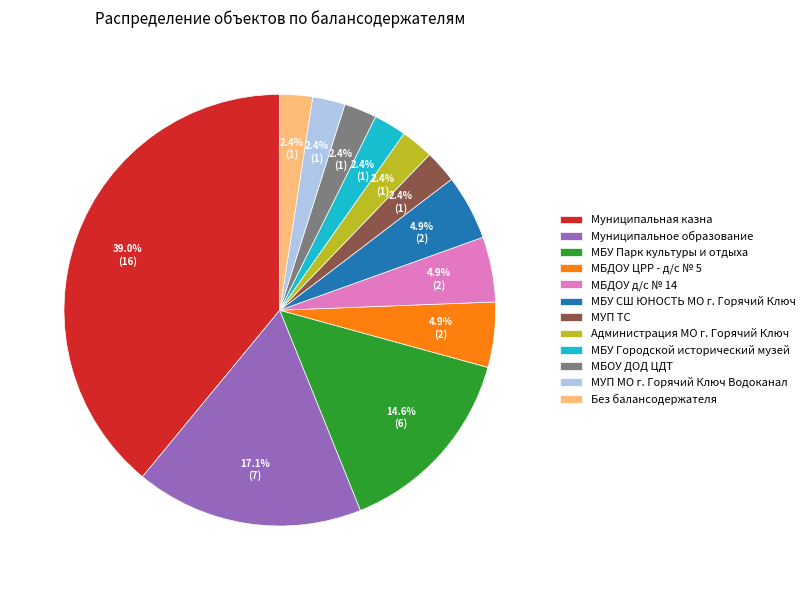

What is the largest slice in the pie chart?

Муниципальная казна